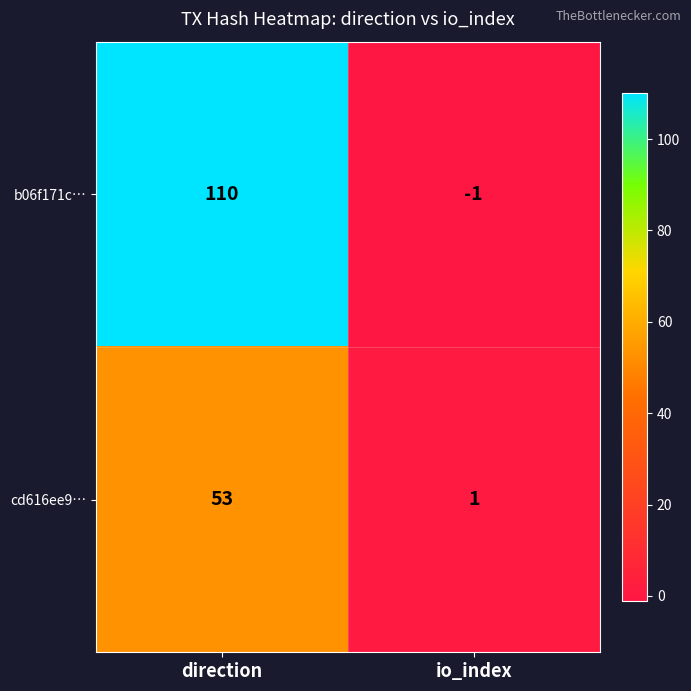

What is the difference between the highest and lowest values at direction?

57